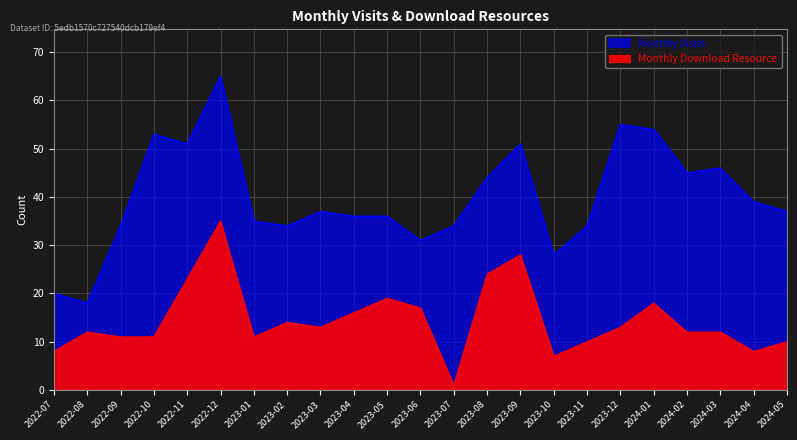

What is the difference between the Monthly Visits values at 2022-12 and 2023-10?

37